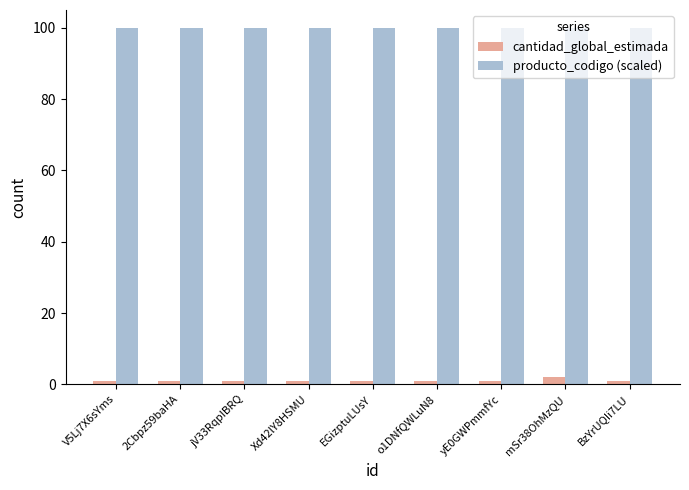

The value of producto_codigo (scaled) at V5Lj7X6sYms is 39. True or false?

False